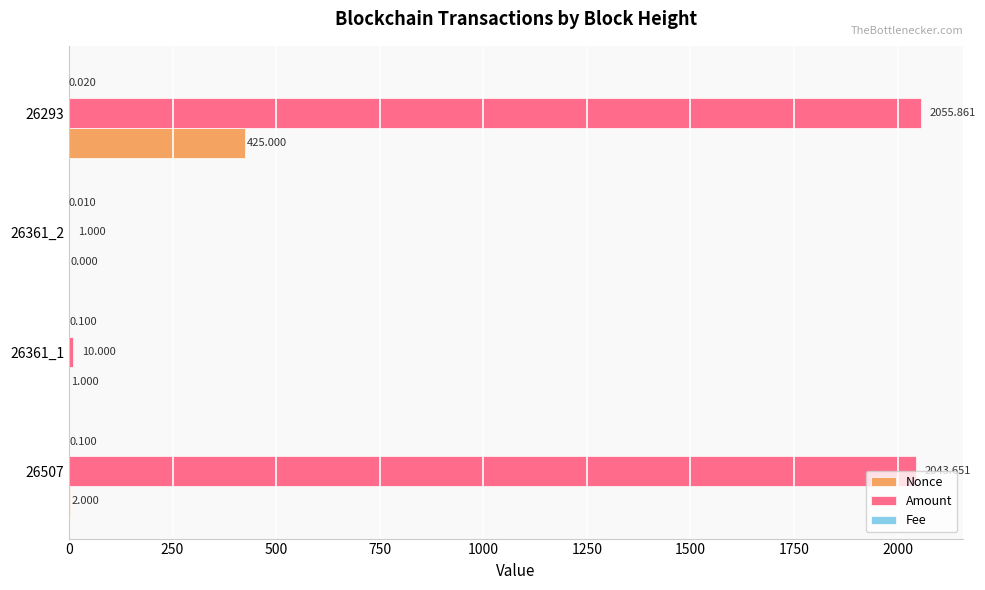

How many series are shown in this chart?

3